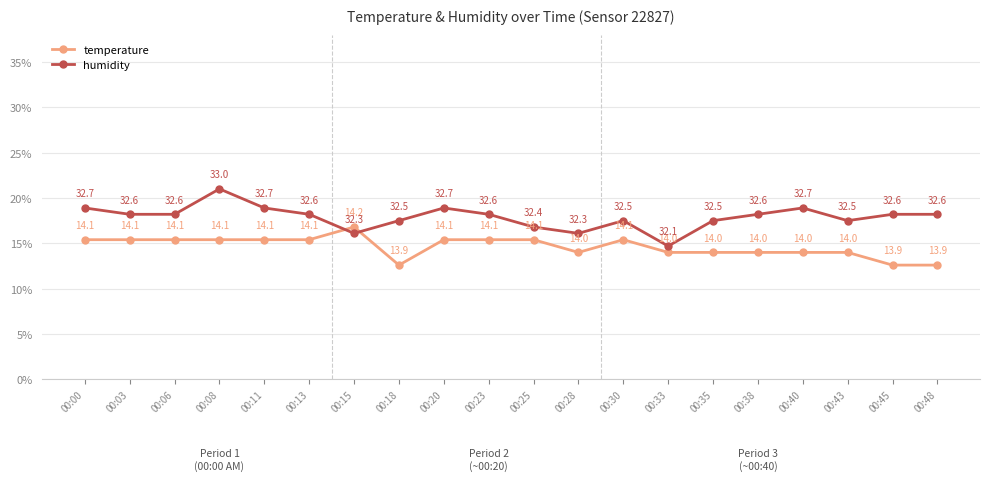

Between which two adjacent categories do temperature and humidity first intersect?

00:13 and 00:15